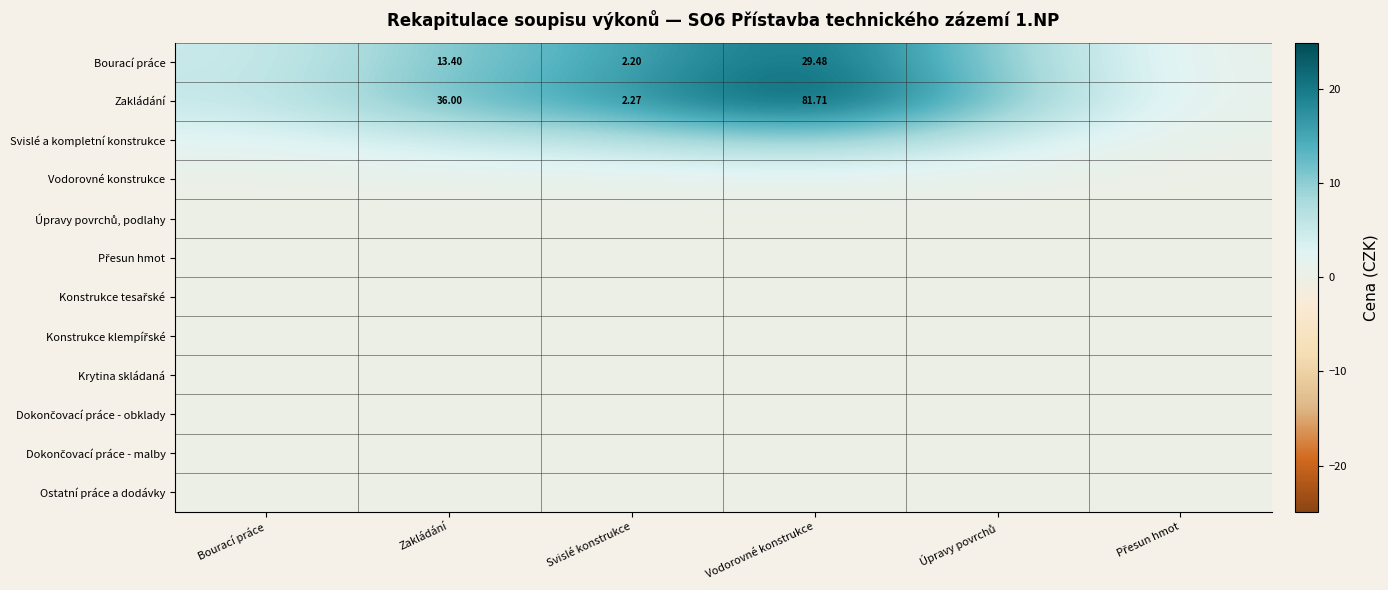

Rank the series by their maximum value, from highest to lowest.

Zakládání, Bourací práce, Svislé a kompletní konstrukce, Vodorovné konstrukce, Úpravy povrchů, podlahy, Přesun hmot, Konstrukce tesařské, Konstrukce klempířské, Krytina skládaná, Dokončovací práce - obklady, Dokončovací práce - malby, Ostatní práce a dodávky